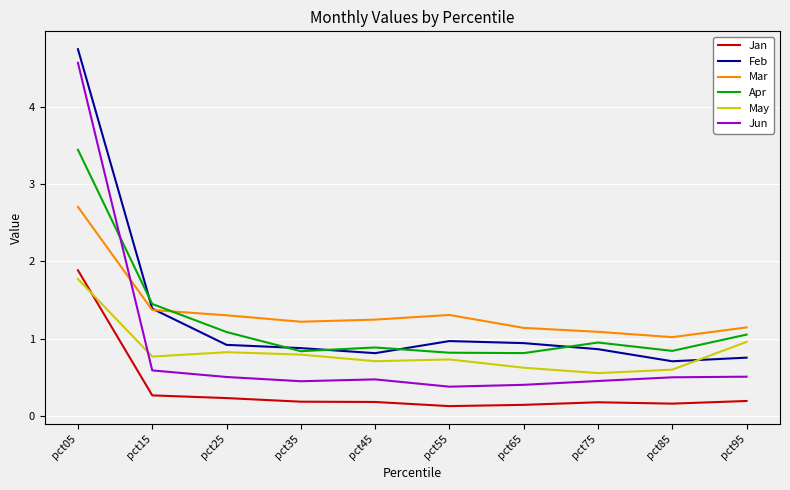

At pct45, list the series in order from largest to smallest.

Mar, Apr, Feb, May, Jun, Jan